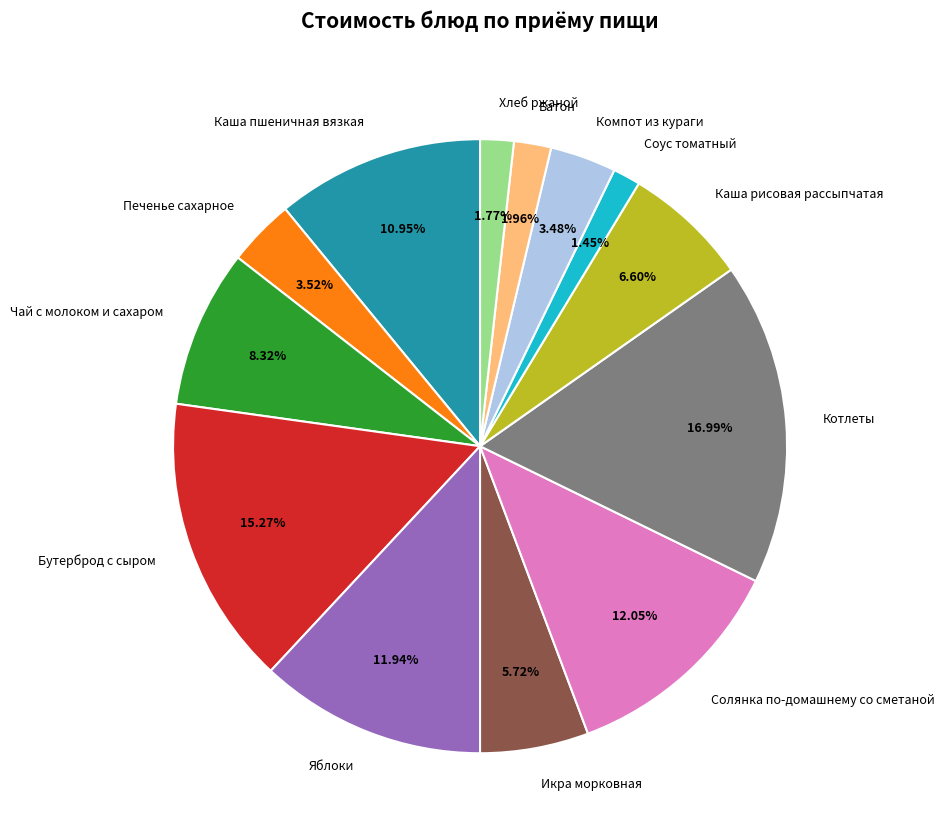

Is Яблоки the majority of the pie?

No